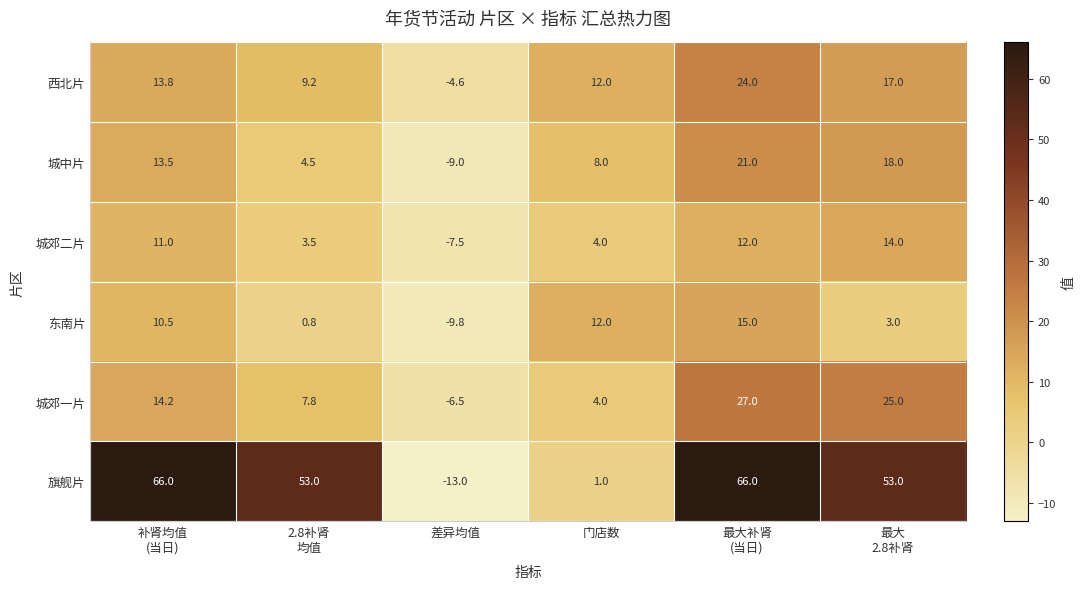

What is the difference between the maximum and minimum values in the 旗舰片 series?

79.0